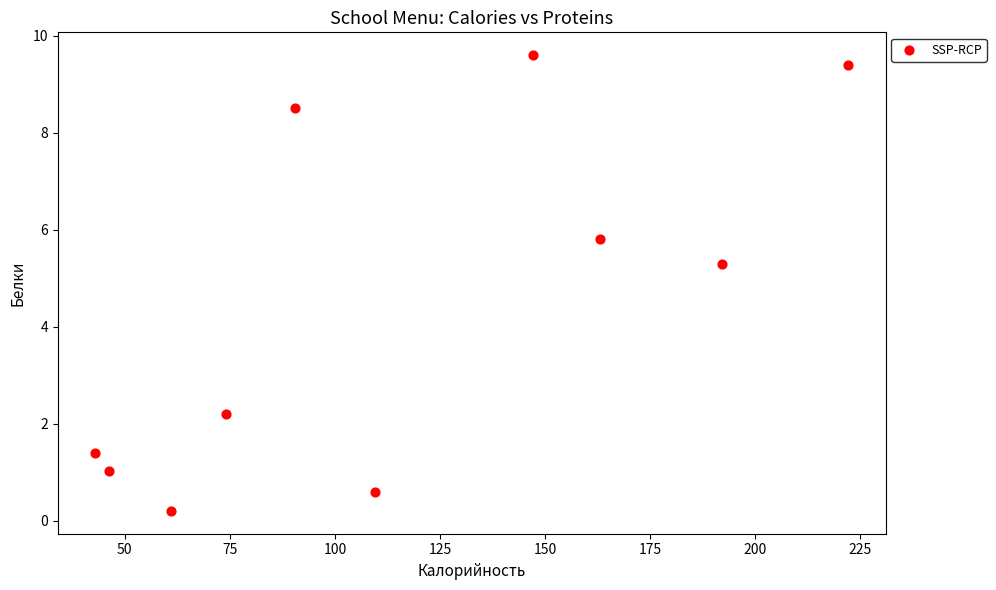

What Y value in the scatter plot is closest to 4?

5.3